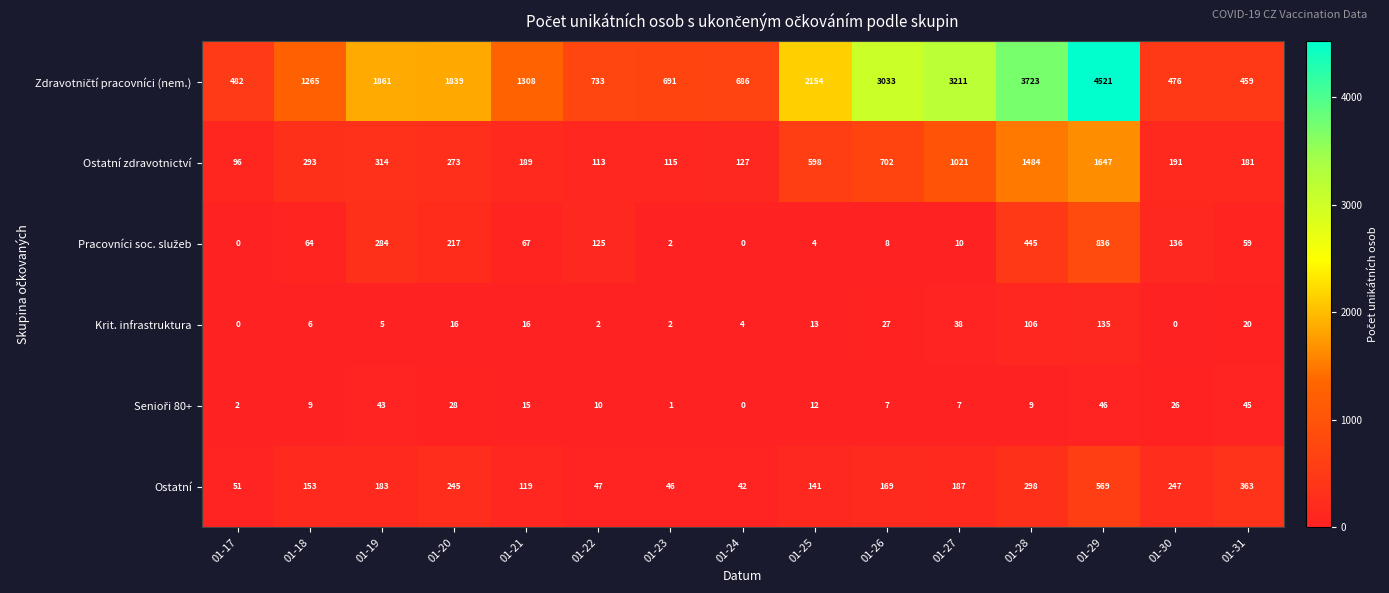

What is the approximate value of Ostatní zdravotnictví at 01-21?

189